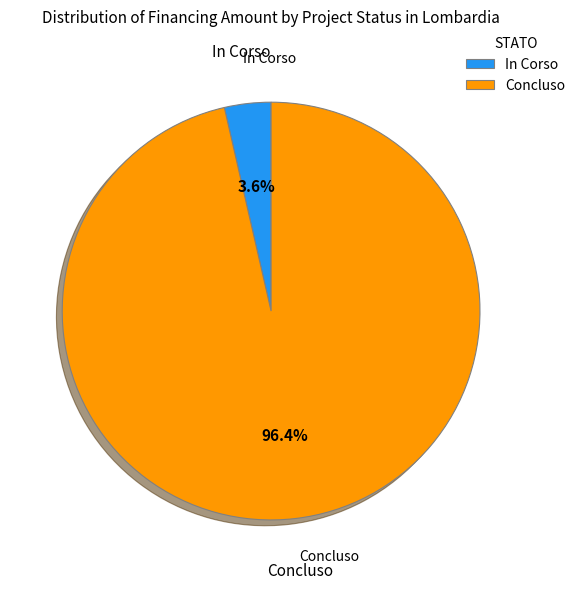

To the nearest percent, what is the average slice percentage?

50%